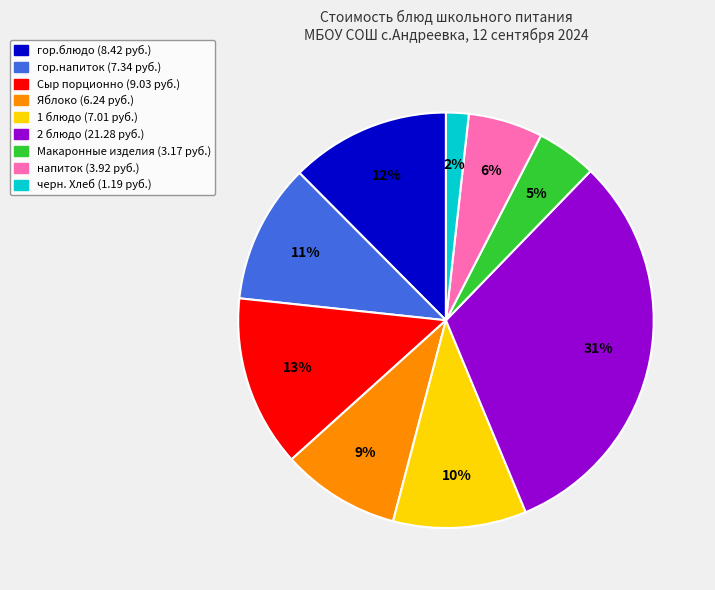

To the nearest percent, what portion does 1 блюдо represent?

10%